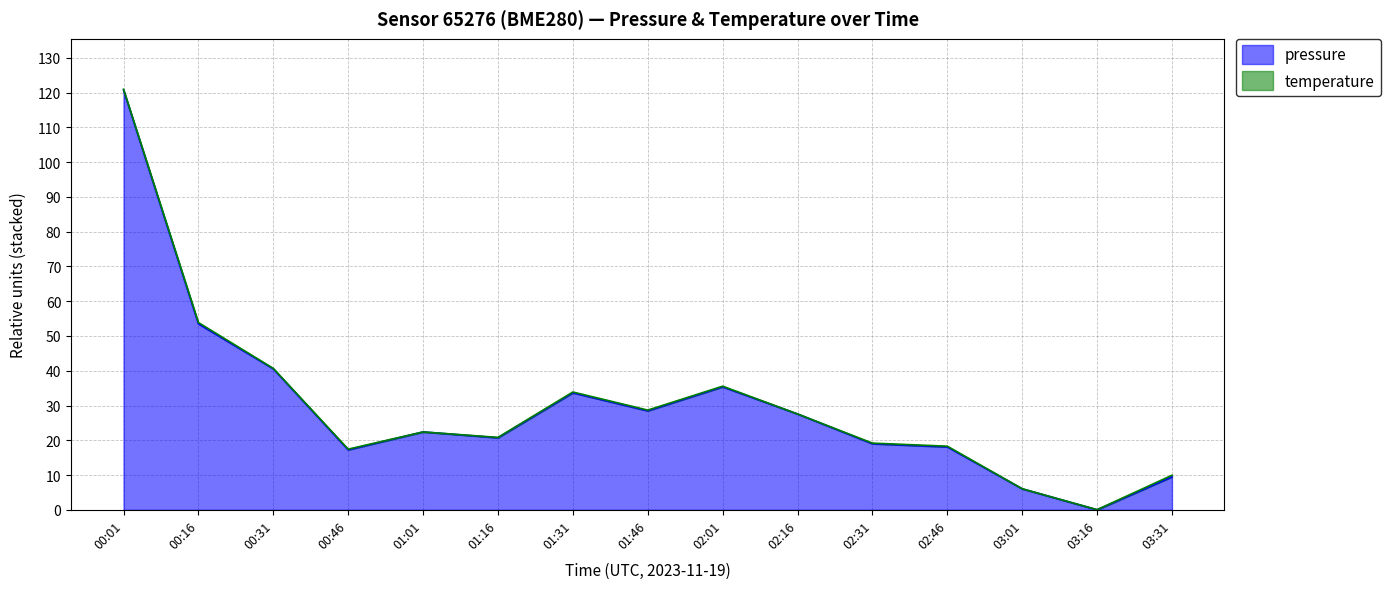

What is the ratio of the value at 00:31 to the value at 00:16?

0.8